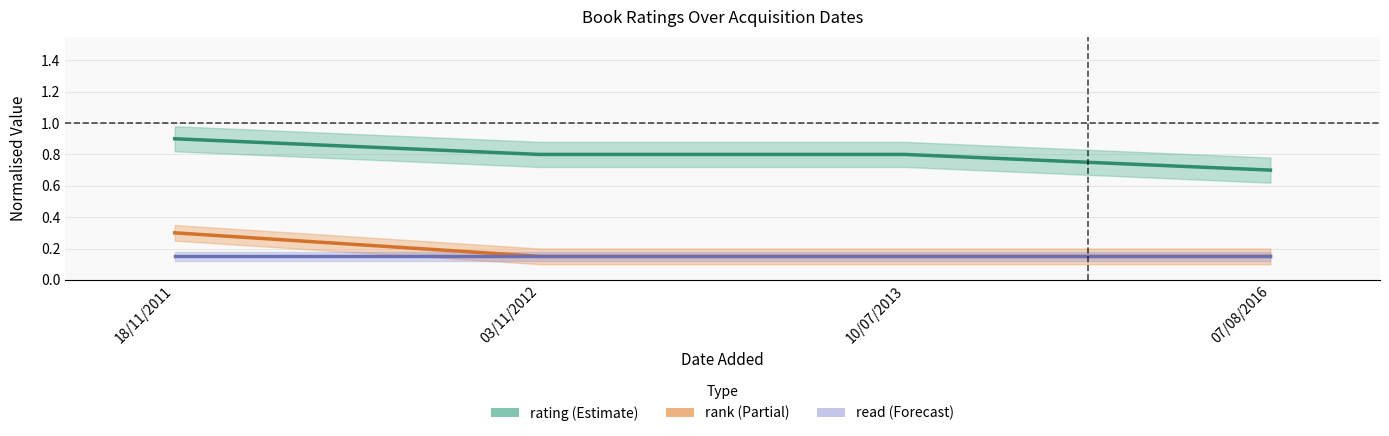

What is the smallest value displayed?

0.2